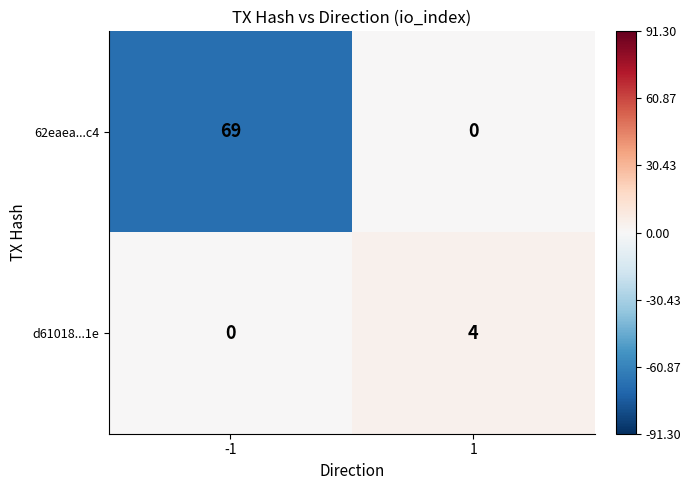

Rank the series by their maximum value, from lowest to highest.

d61018...1e, 62eaea...c4